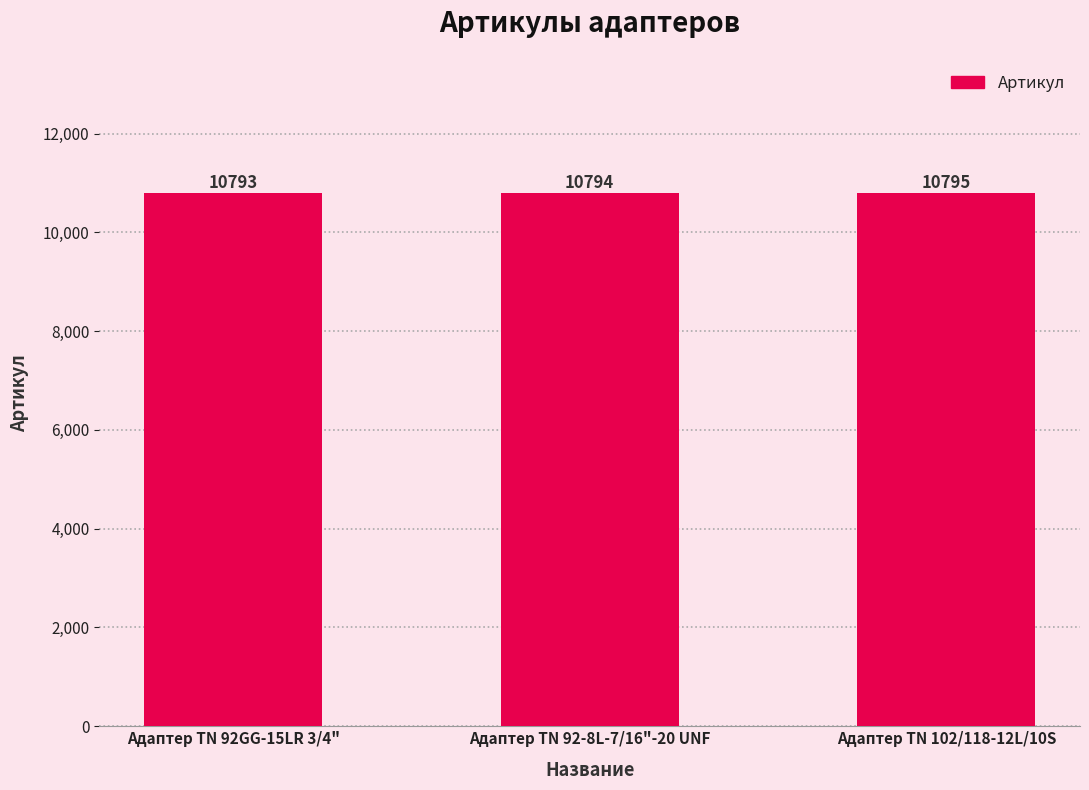

True or false: the data shows 10795 at Адаптер ТN 102/118-12L/10S.

True